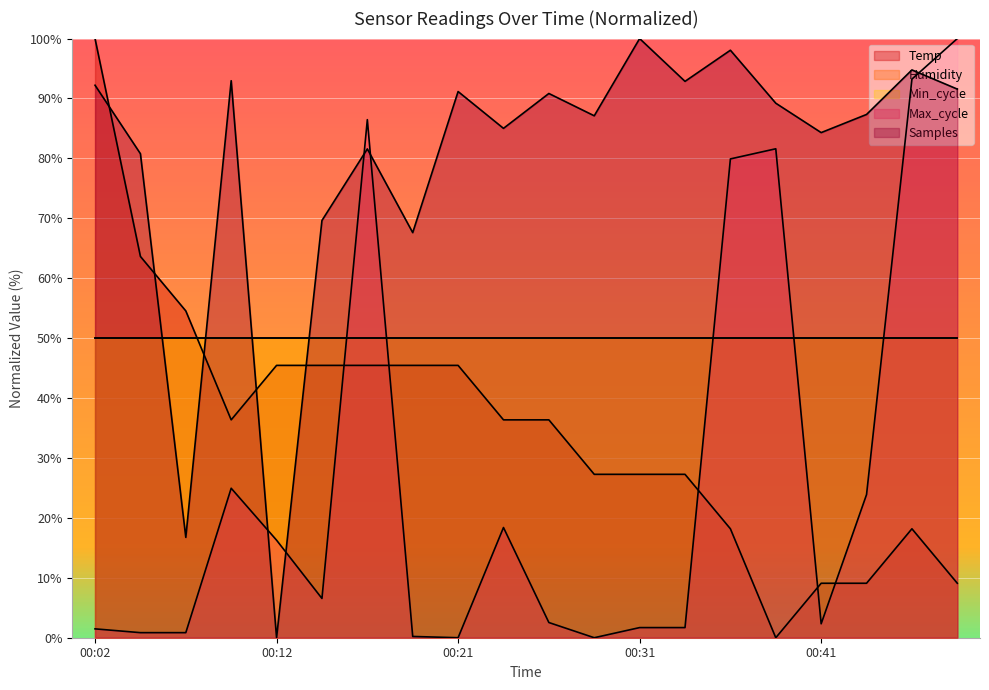

Does the chart display data point markers on the line(s)?

No